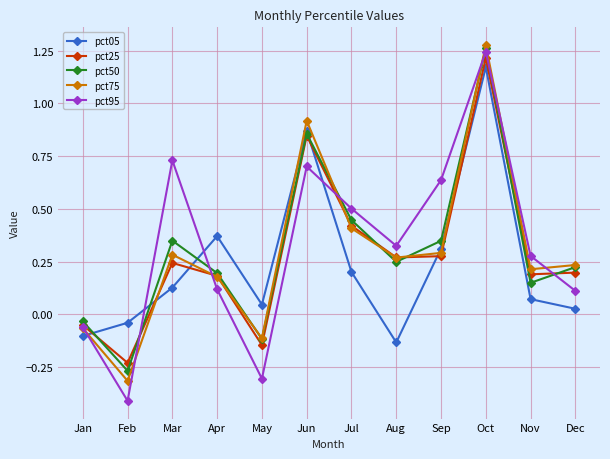

True or false: pct95 has a value of -0.1 at Feb.

False